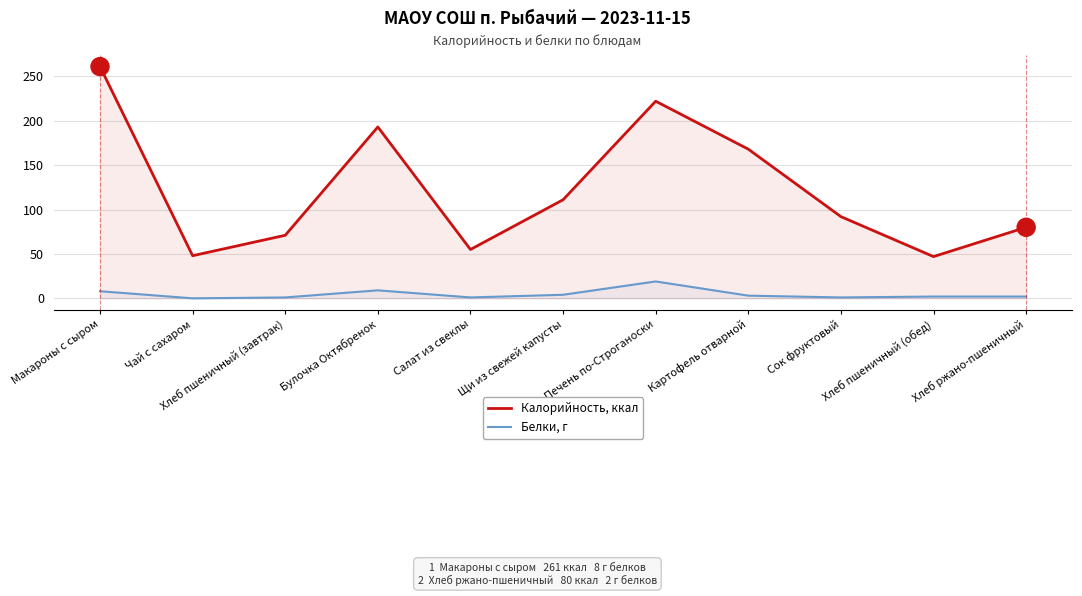

What is the label of the 10th point from the right?

Чай с сахаром